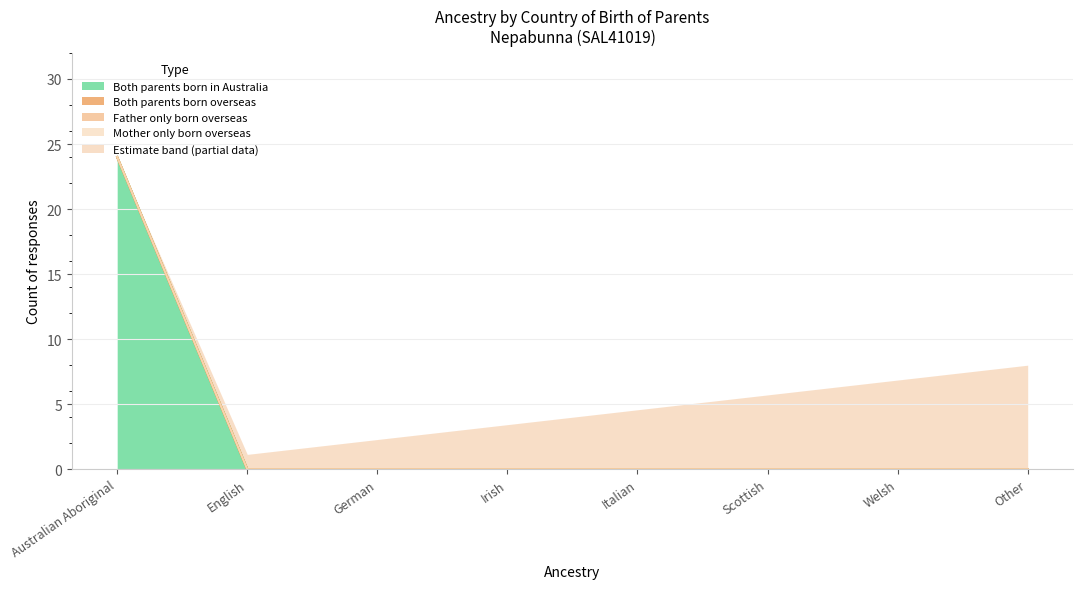

Does the chart have visible grid lines?

Yes